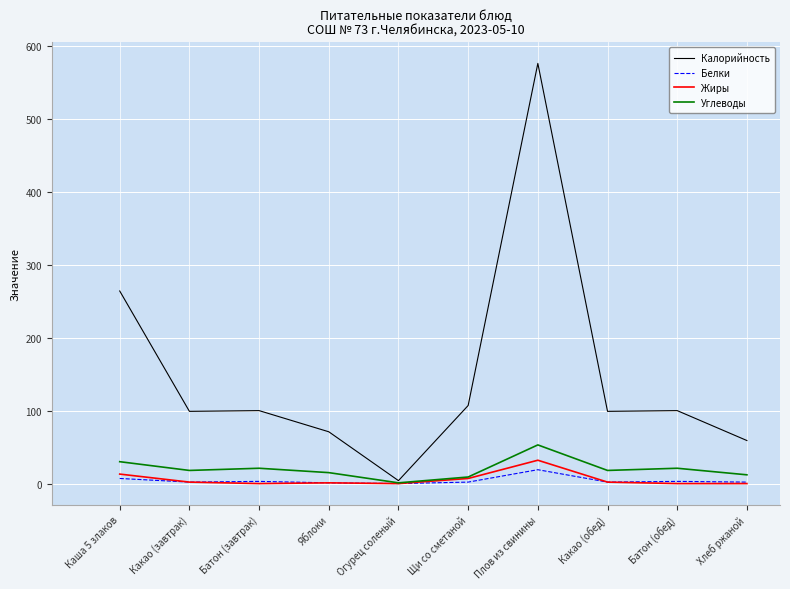

Which series has the largest total across all categories?

Калорийность